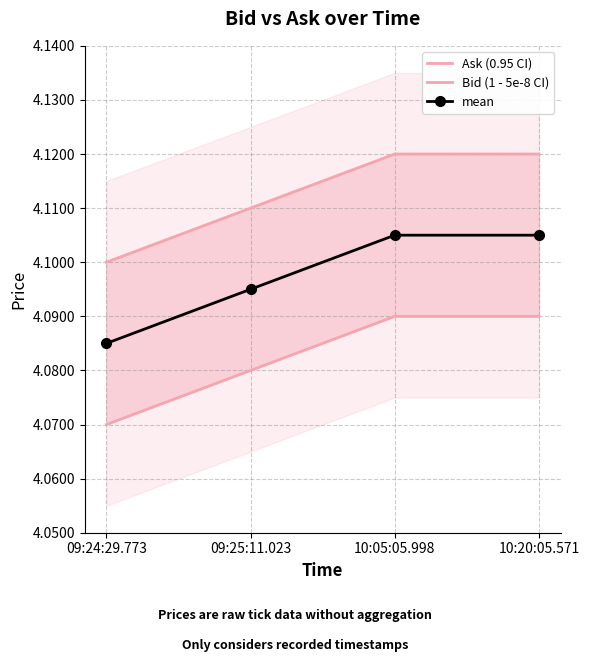

Which series has the largest range (max minus min)?

Ask (0.95 CI)